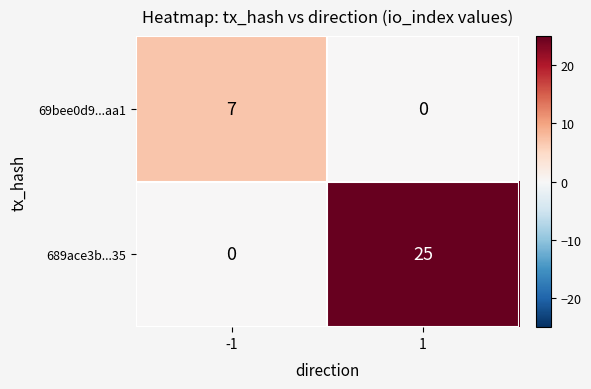

How many distinct data groups are displayed?

2